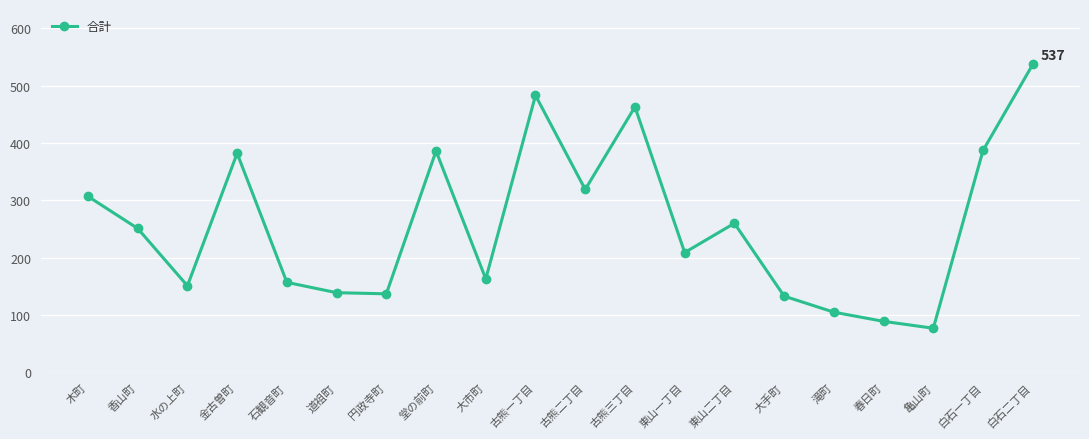

True or false: the data has more than 0 interior local peaks.

True